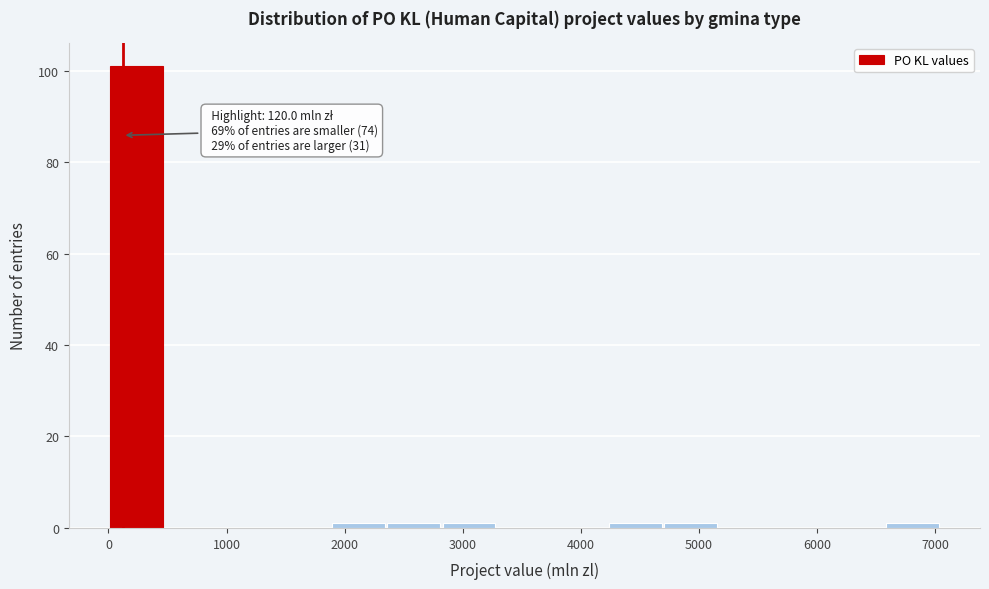

Which range on the x-axis has the tallest bar?

0 to 500